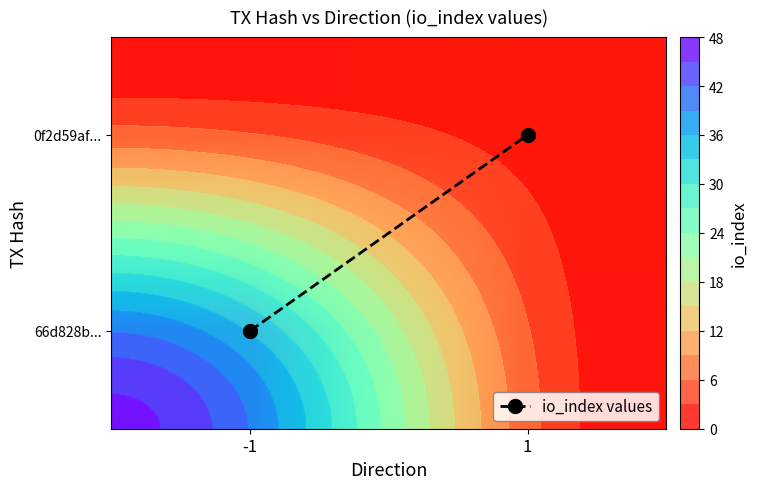

Where is io_index values nearest to the value 0?

-1